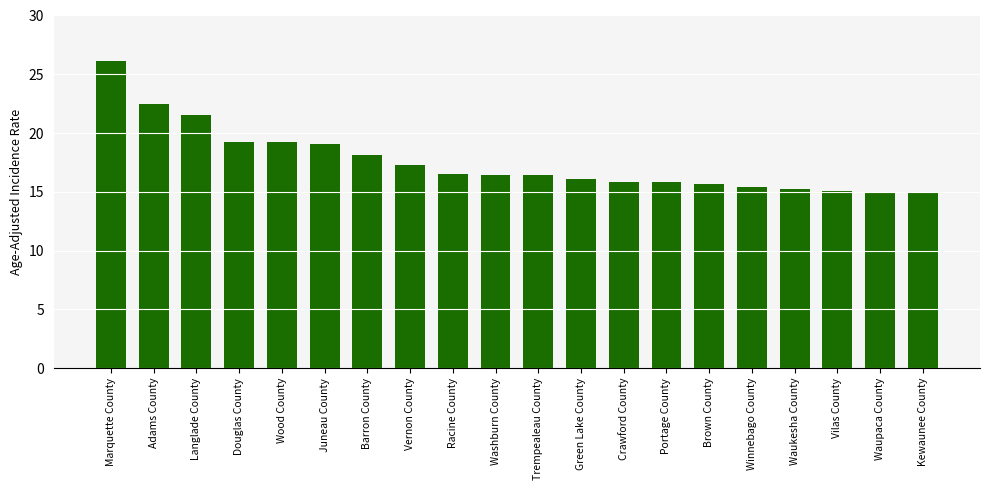

What position from the left is Vernon County?

8